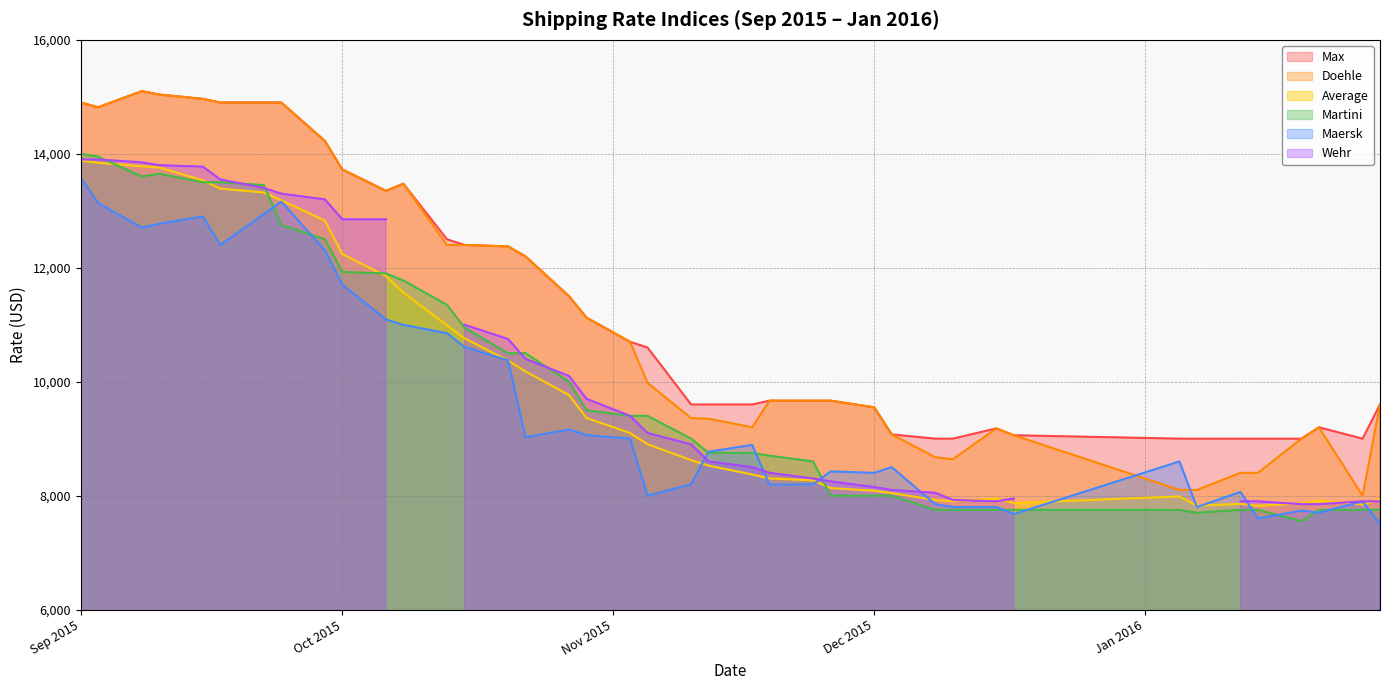

In Average, how many points are higher than both neighbors (excluding endpoints)?

4